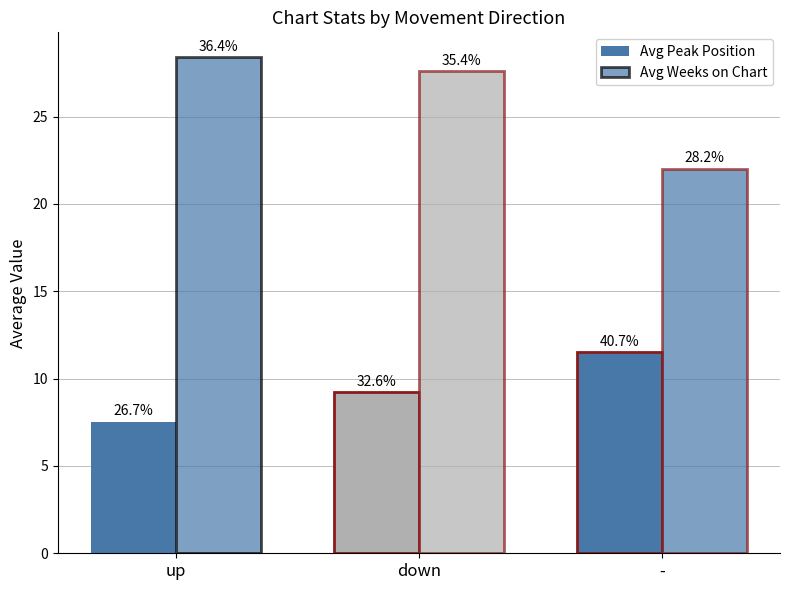

At which label does Avg Peak Position reach its peak?

-